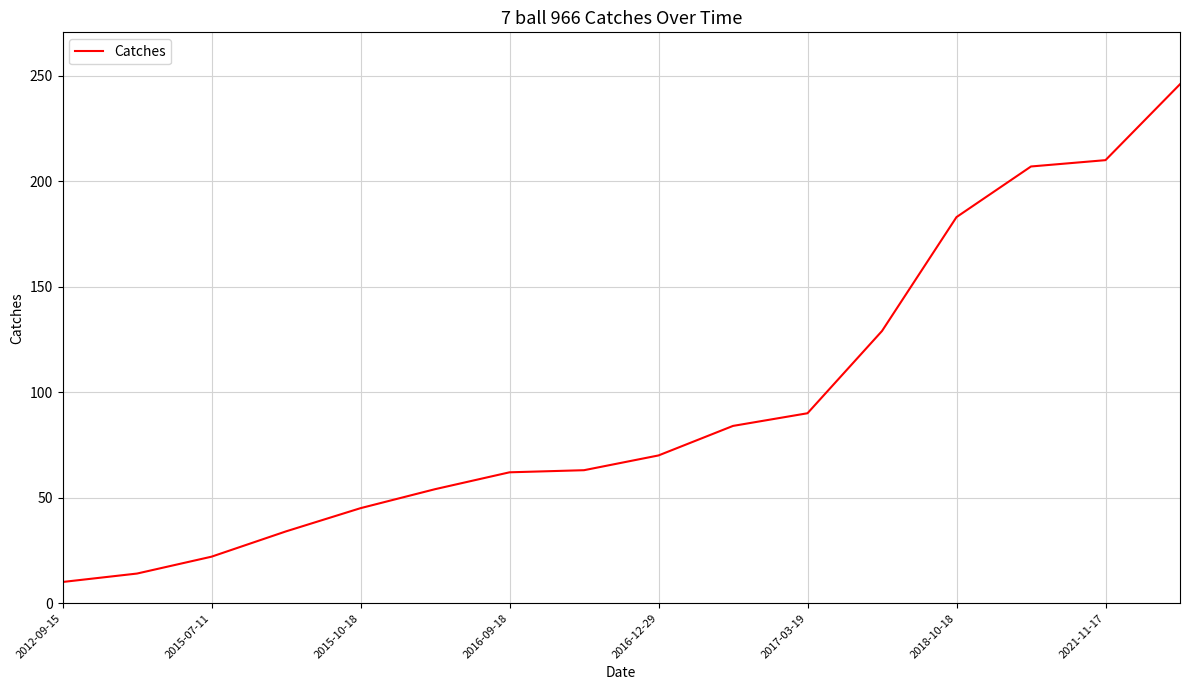

What is the maximum value shown in the chart?

246